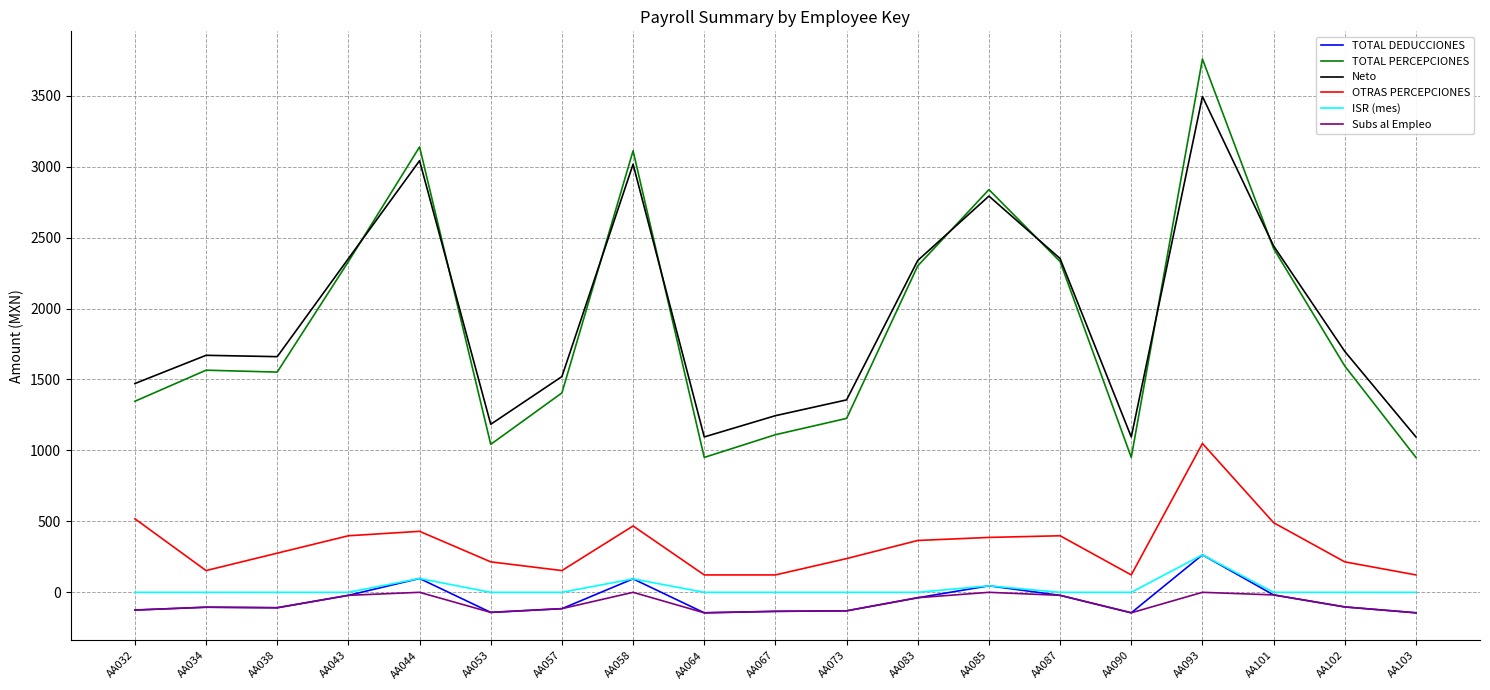

What is the greatest value displayed?

3758.0